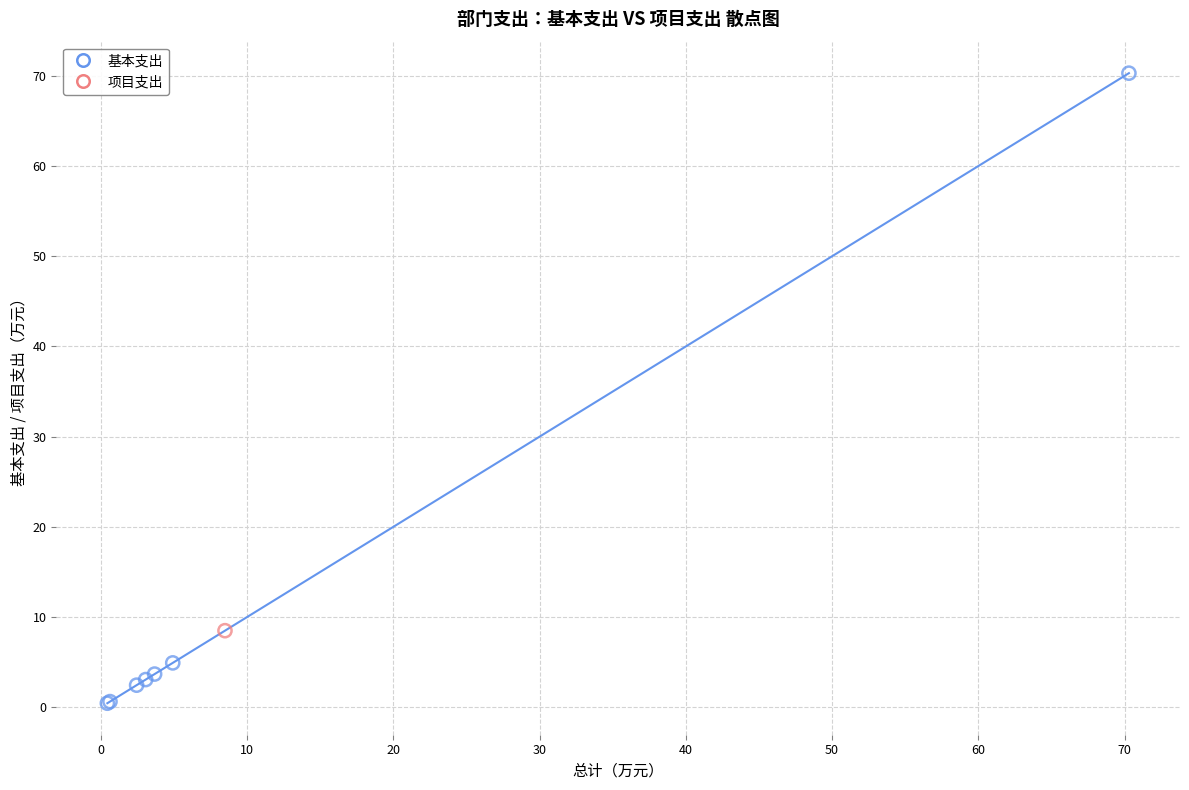

What are all the series names shown in the legend?

基本支出, 项目支出